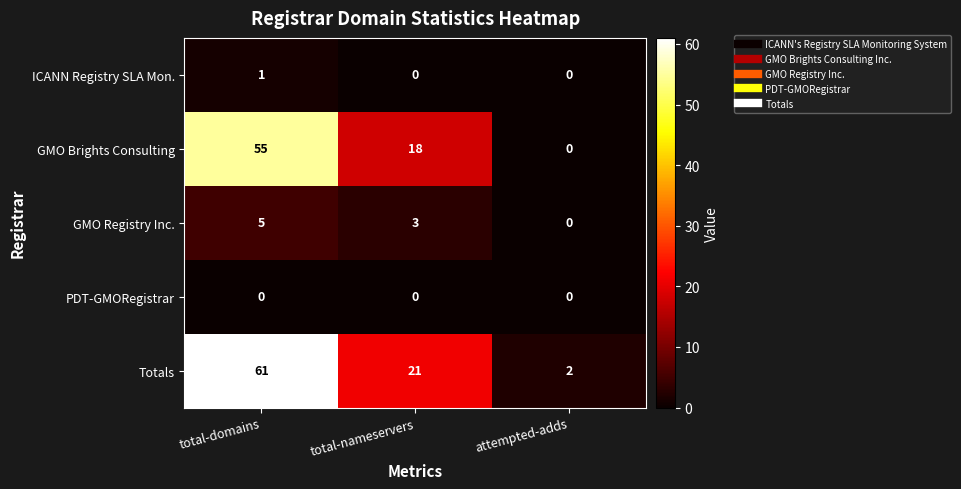

List the series in order of their peak value, highest first.

Totals, GMO Brights Consulting, GMO Registry Inc., ICANN Registry SLA Mon., PDT-GMORegistrar